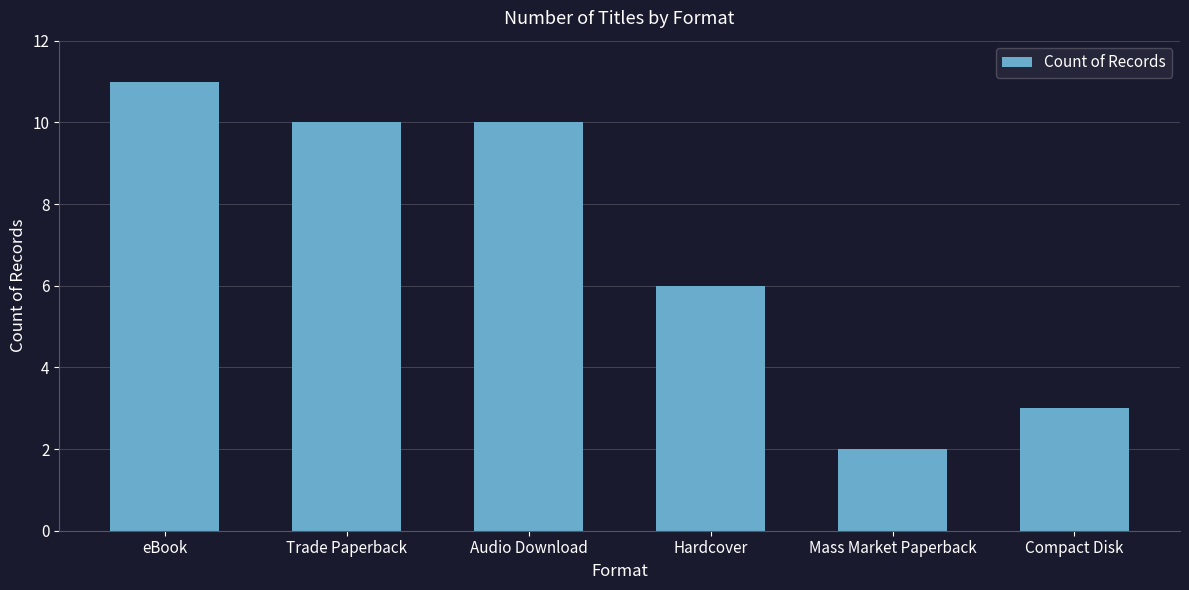

What is the minimum value shown in the chart?

2